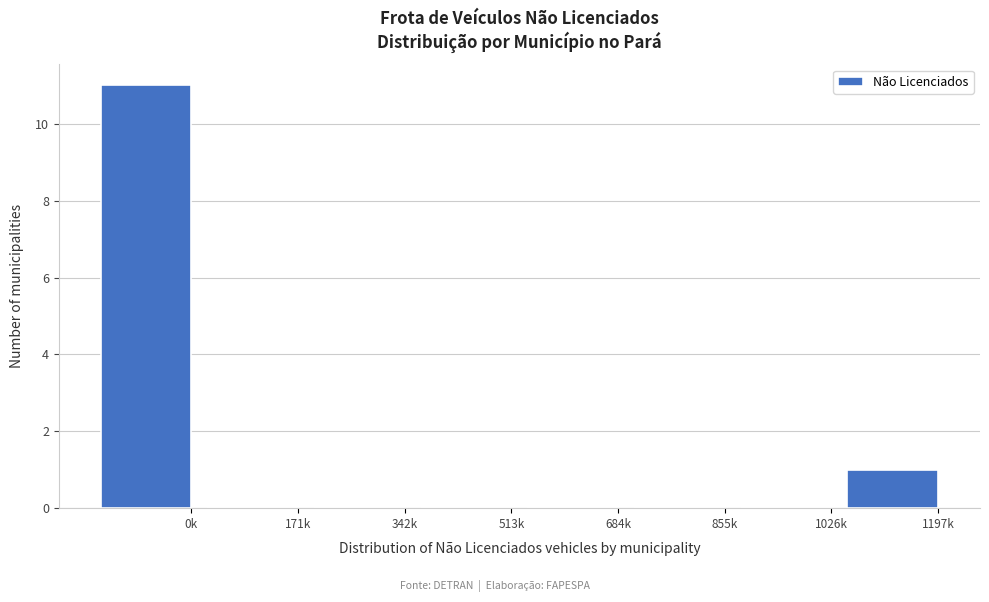

Reading left to right, list all the values displayed in this chart.

0k=11	171k=0	342k=0	513k=0	684k=0	855k=0	1026k=0	1197k=1